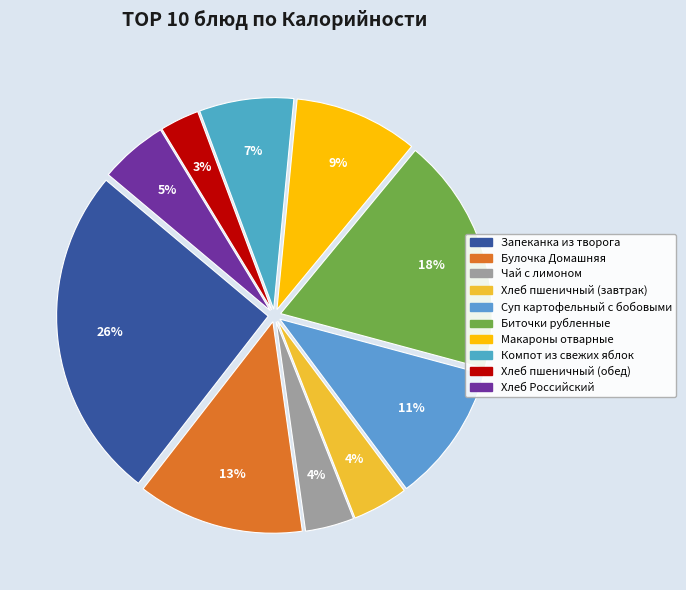

To the nearest percent, what is the average slice percentage?

10%